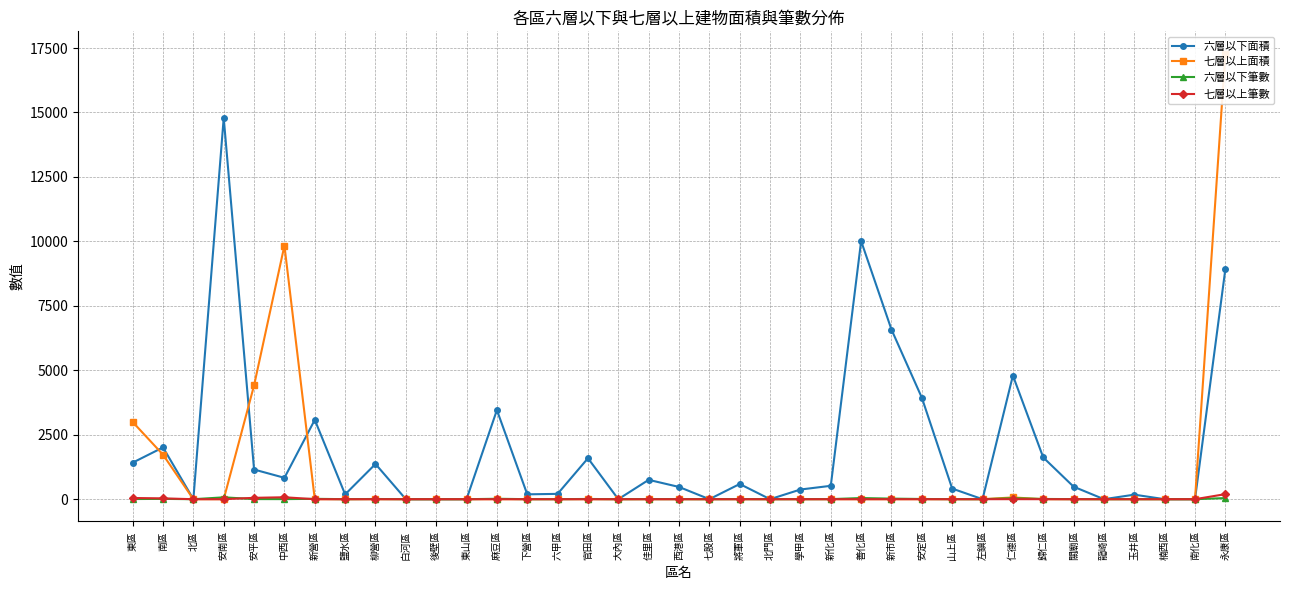

At which category does the chart reach its peak across all series?

永康區